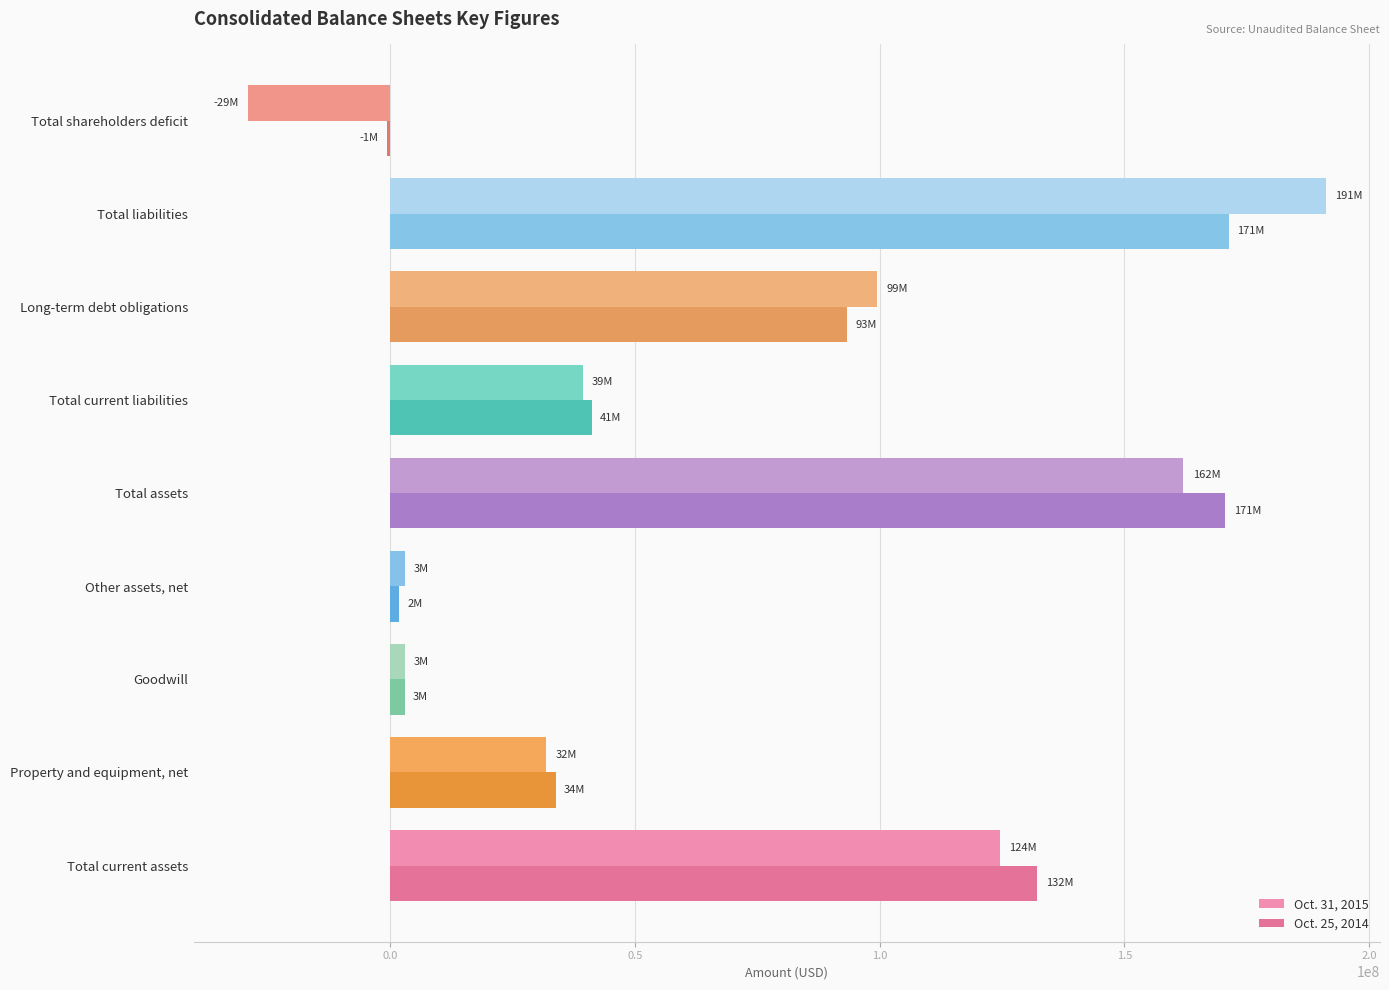

How many values in Oct. 31, 2015 are above zero?

8